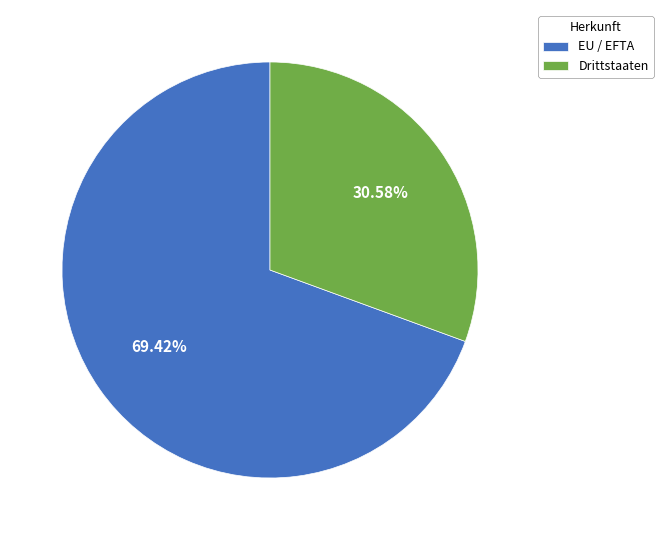

How many segments does this pie chart have?

2